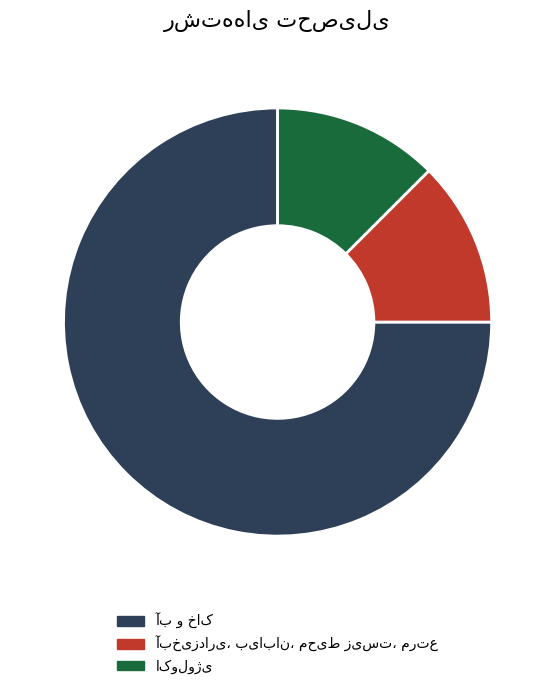

Is there any slice that represents more than half of the pie?

Yes